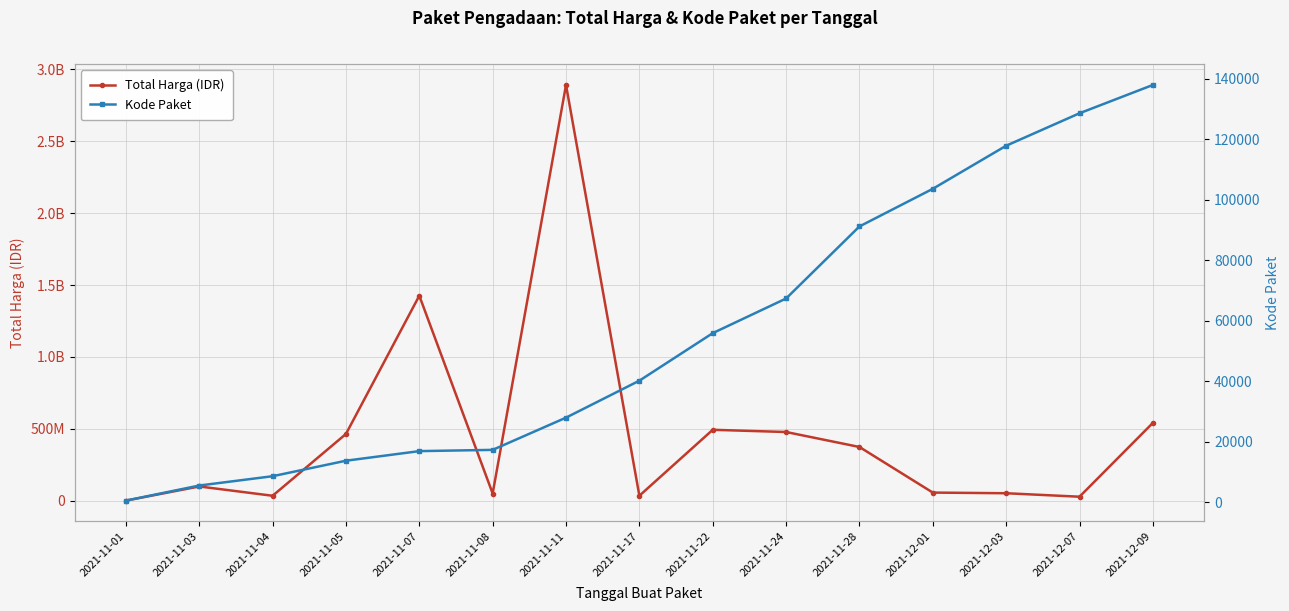

True or false: Total Harga (IDR) has more than 2 interior local peaks.

True